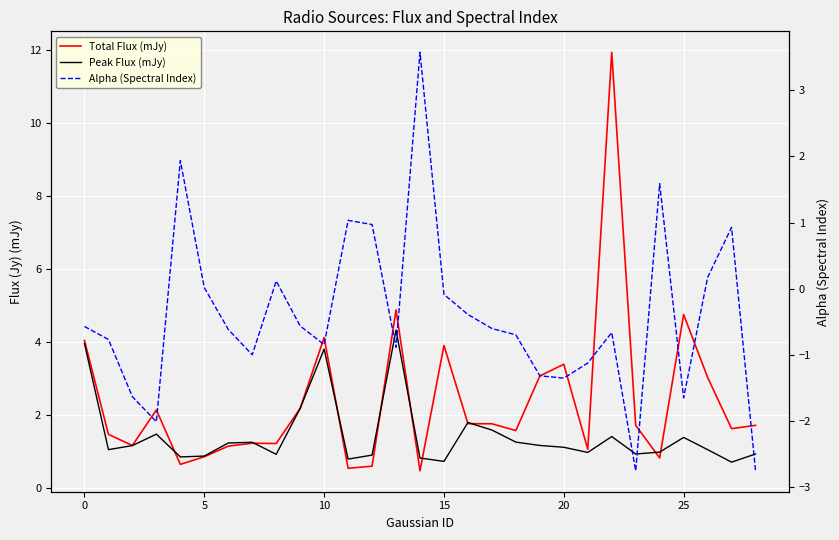

At which label is Total Flux (mJy) closest to 6?

13